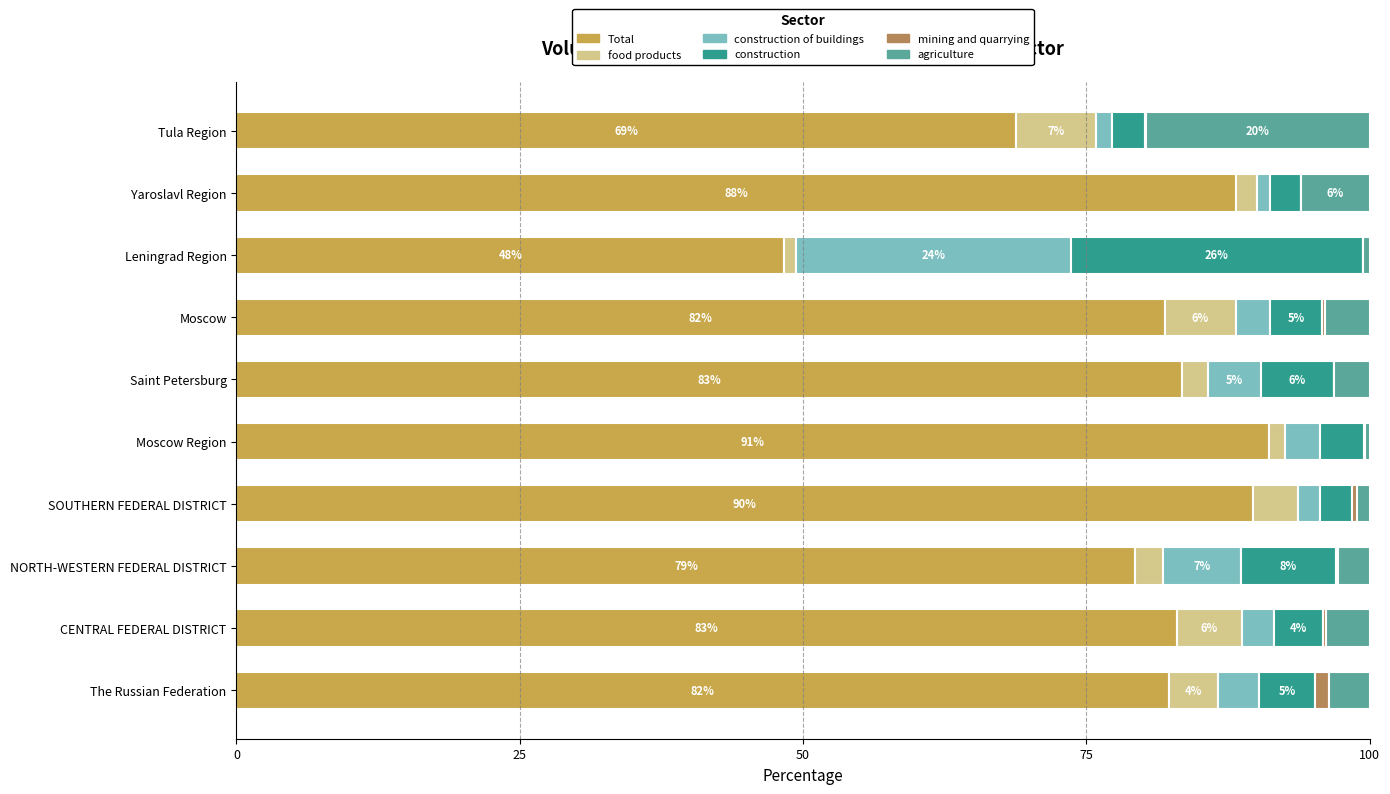

What is the sum of all Total values?

796.3